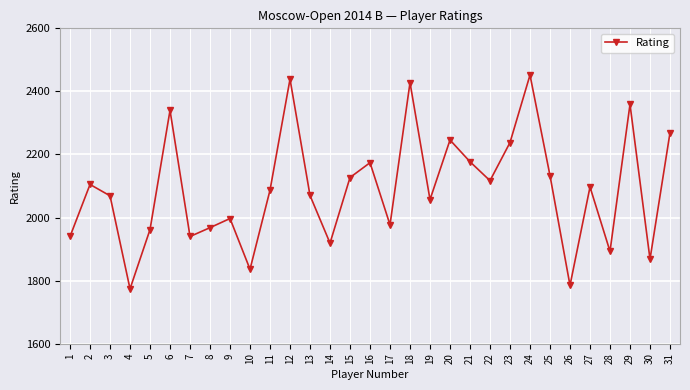

What is the value of the 31st point from the left?

2269